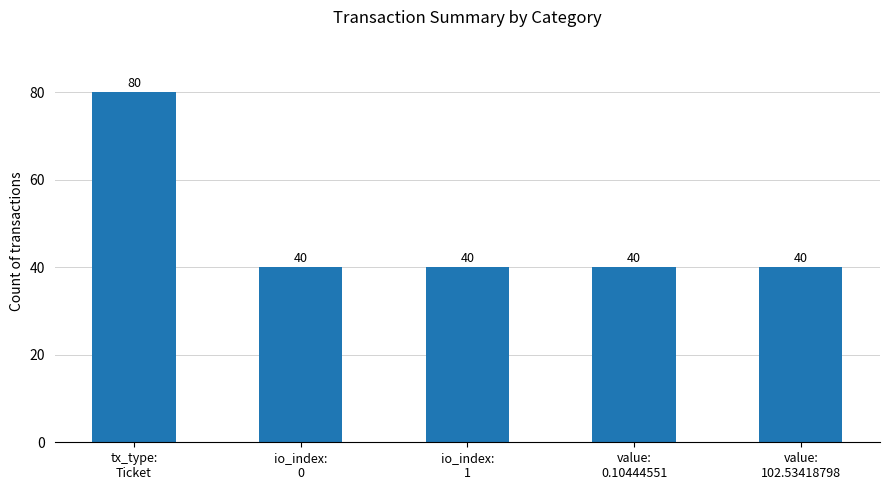

What is the change in value from tx_type:
Ticket to value:
102.53418798?

-40